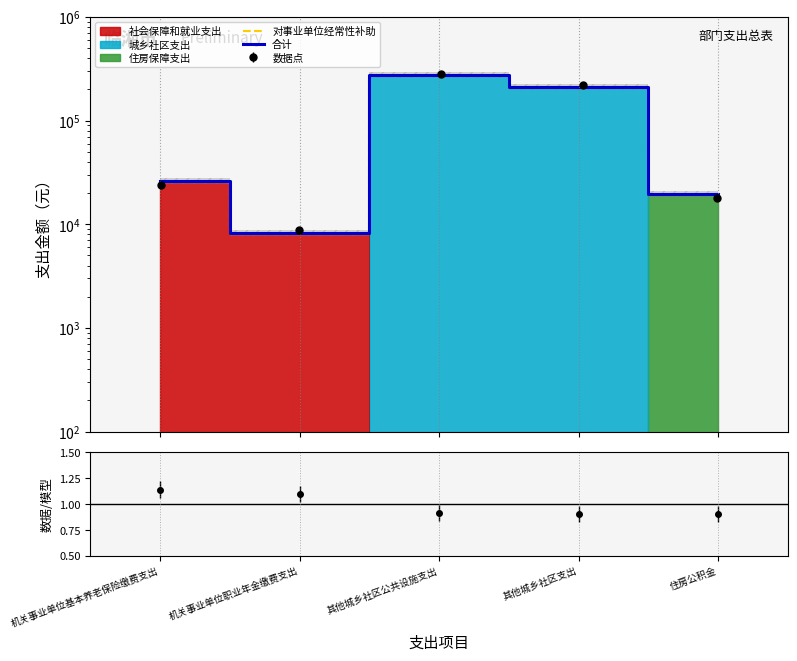

Where is 对事业单位经常性补助 nearest to the value 142672?

其他城乡社区支出